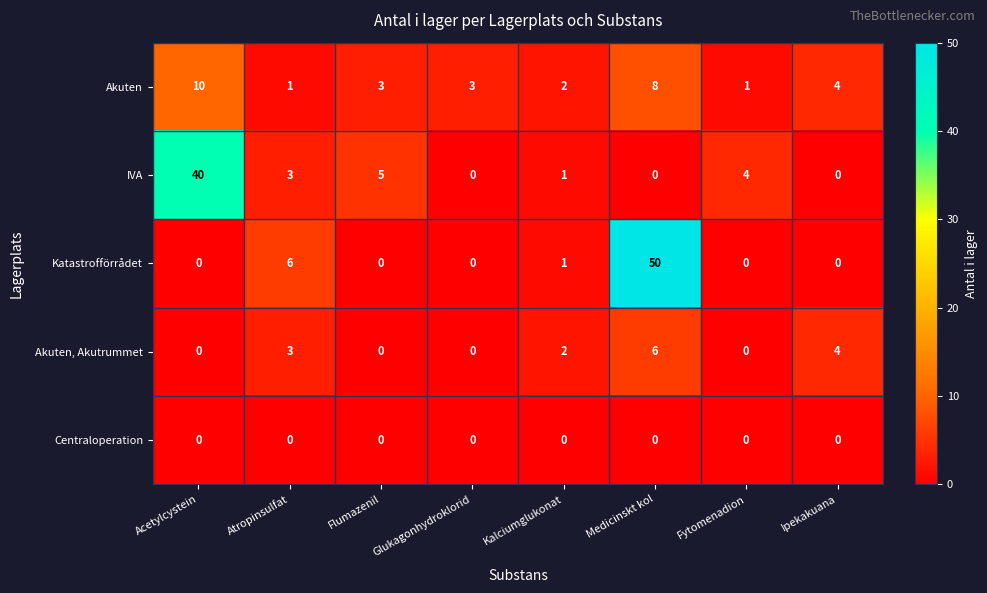

What is the difference between the maximum and minimum values in the Akuten, Akutrummet series?

6